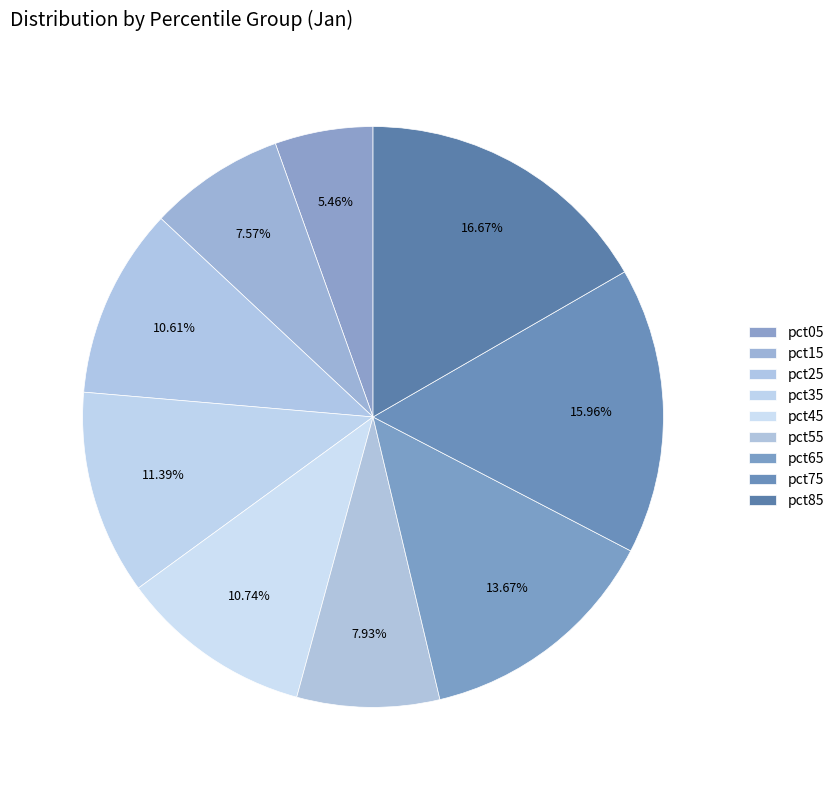

The pct45 slice represents 11% of the pie. True or false?

True